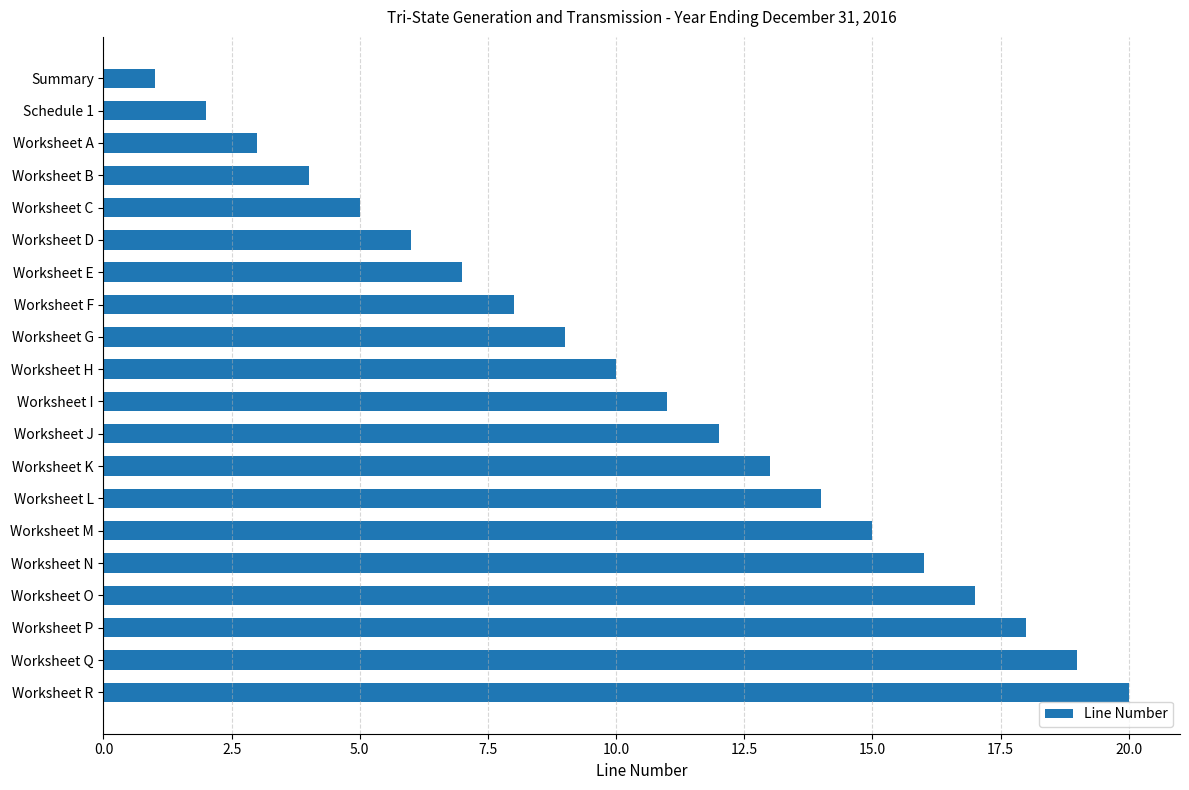

What is the label of the 20th bar from the bottom?

Summary